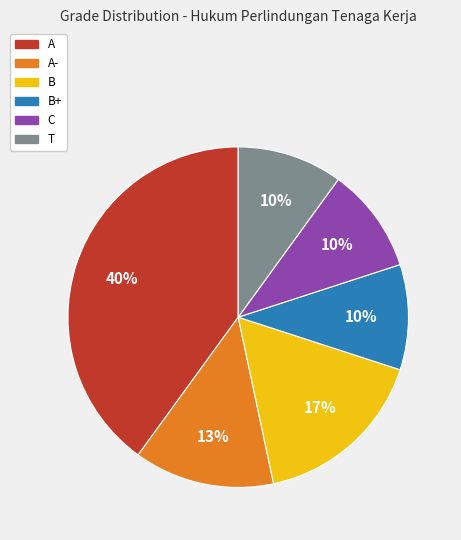

Does any single category account for the majority?

No